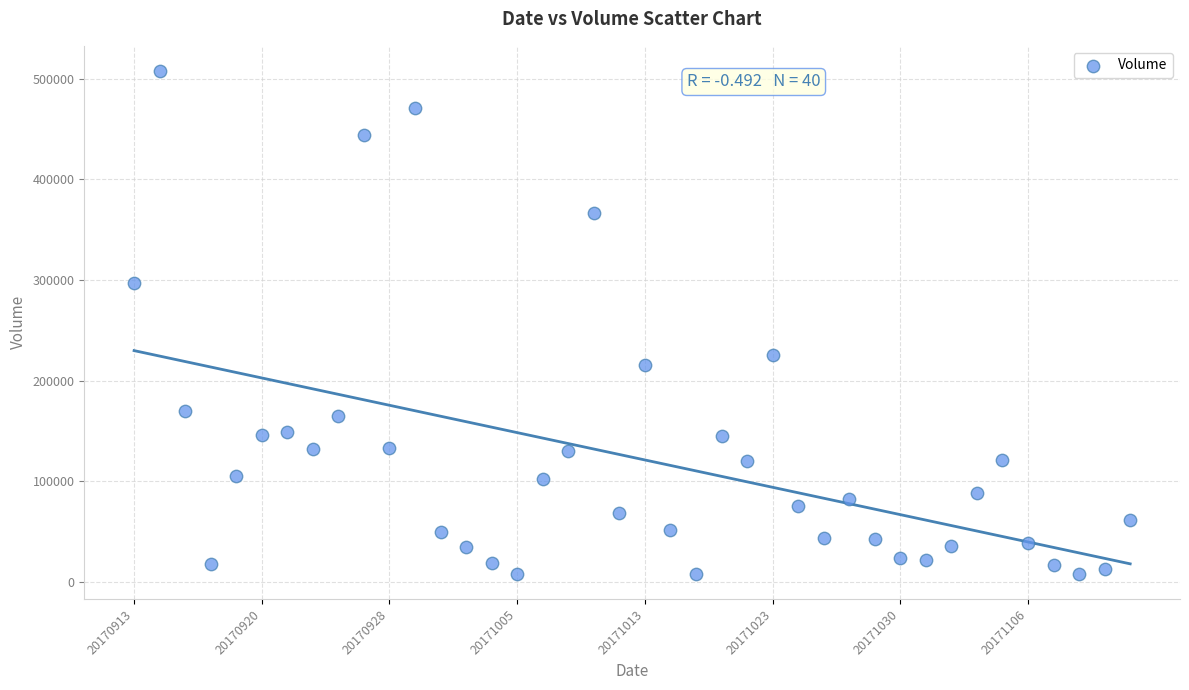

What Y value in the scatter plot is closest to 257800?

225700